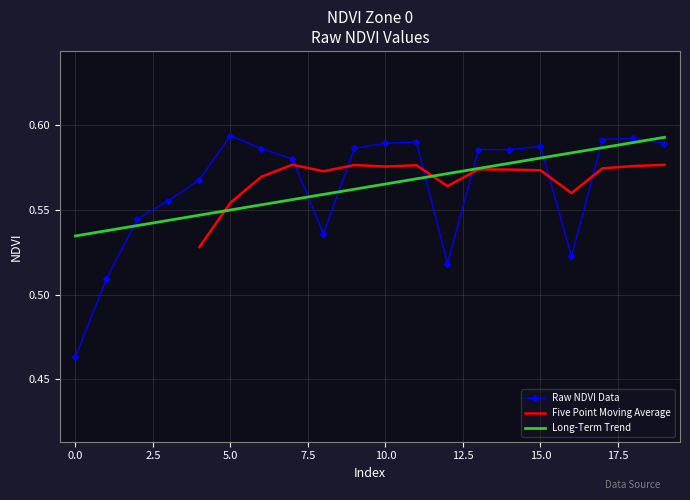

Between 16 and 2, which is larger?

2